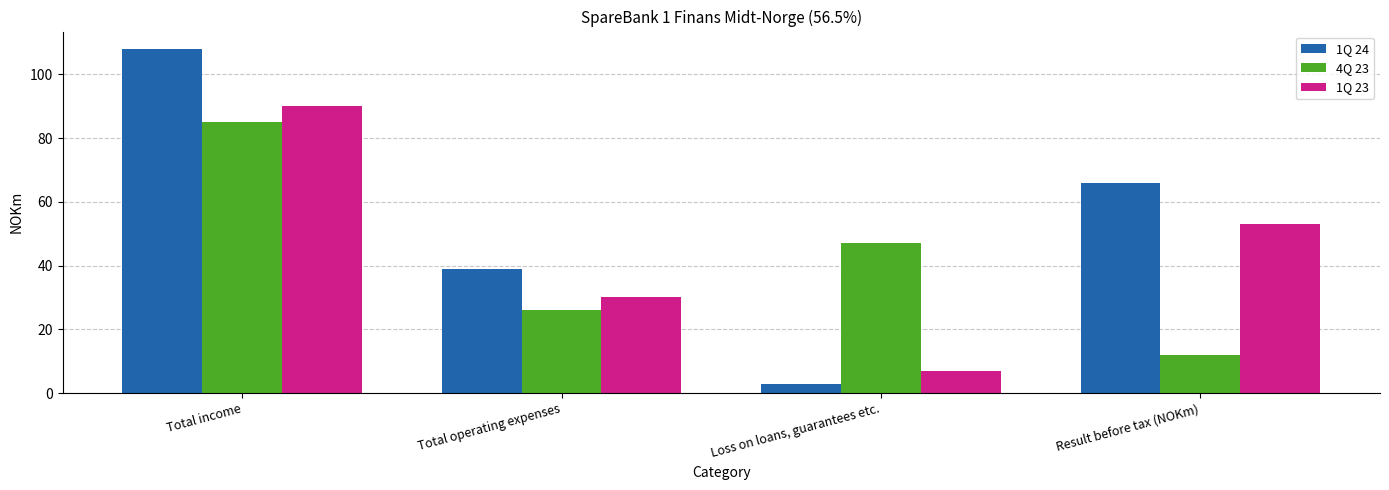

What is the label of the 1st bar from the left?

Total income